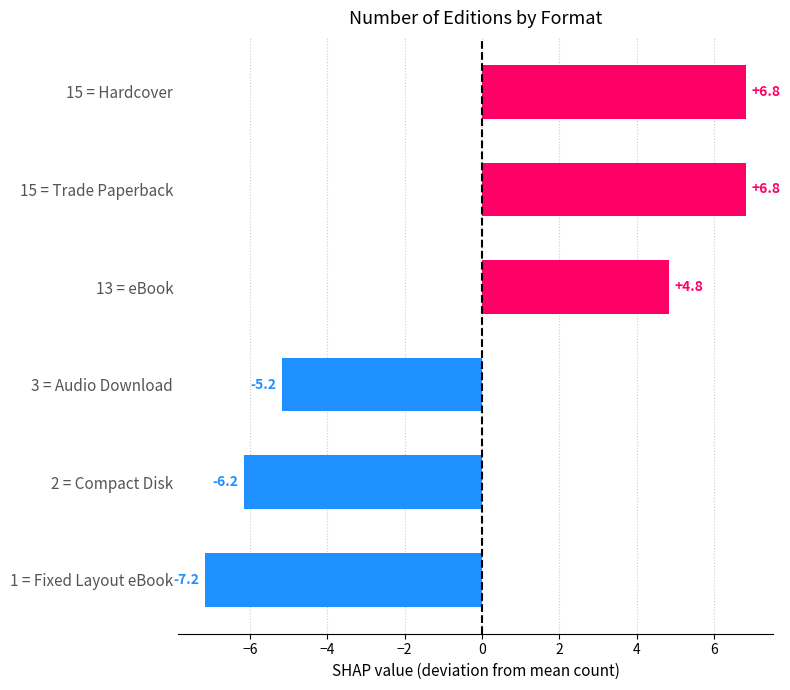

How many data points are less than 4?

3